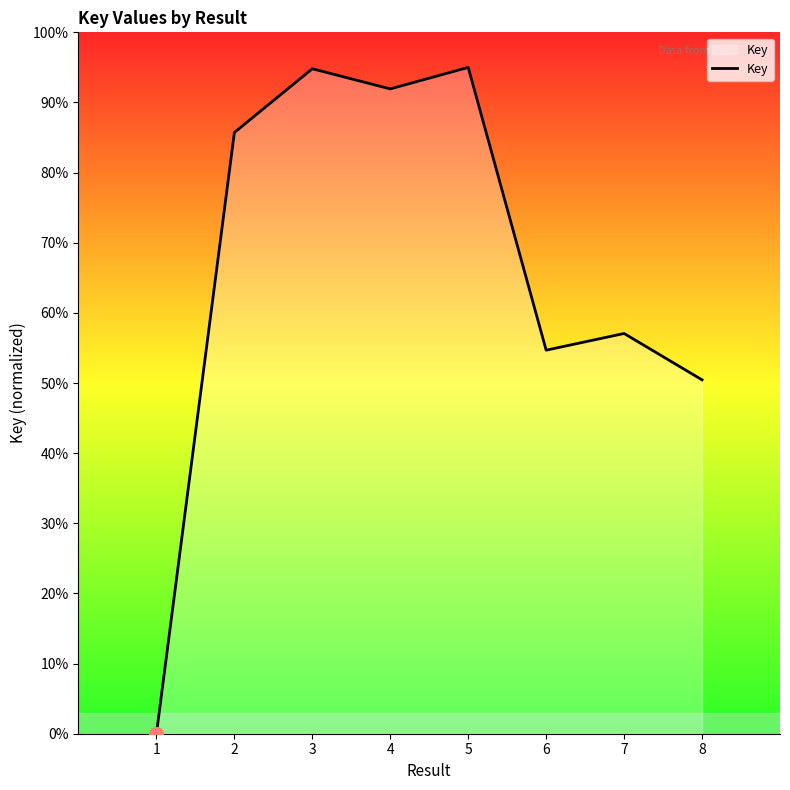

Which has a higher value, 5 or 6?

5